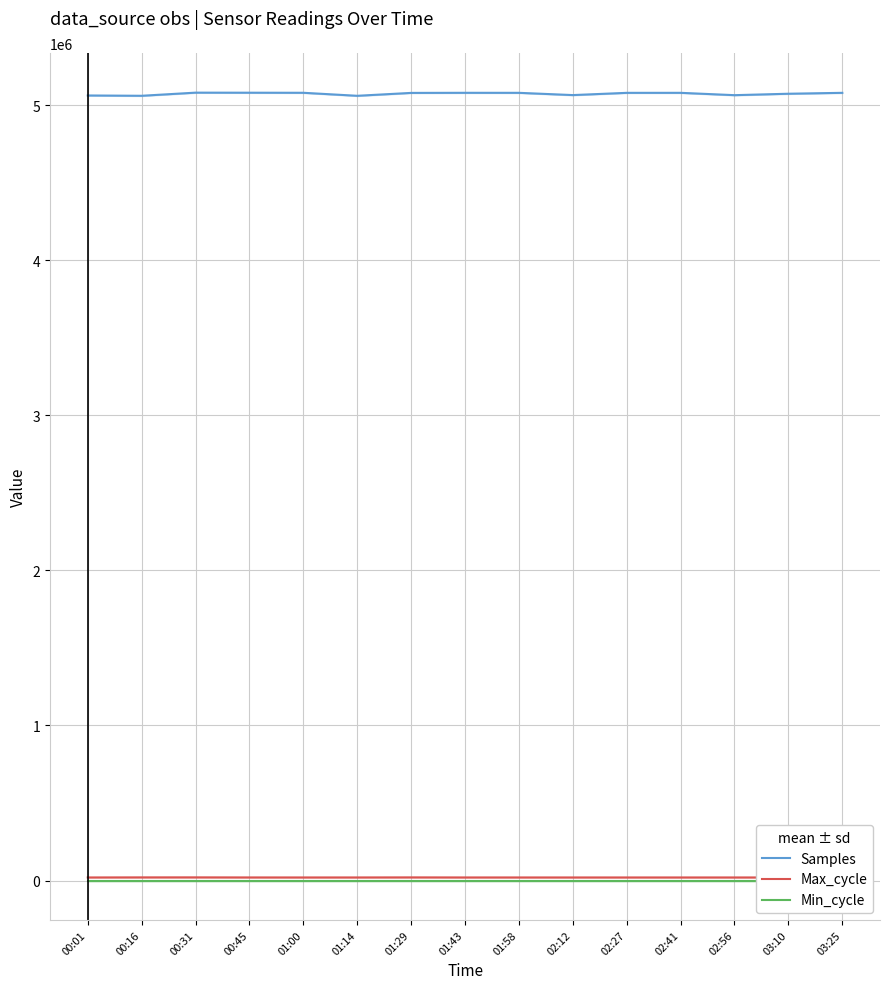

Rank the series at 00:16 from highest to lowest value.

Samples, Max_cycle, Min_cycle